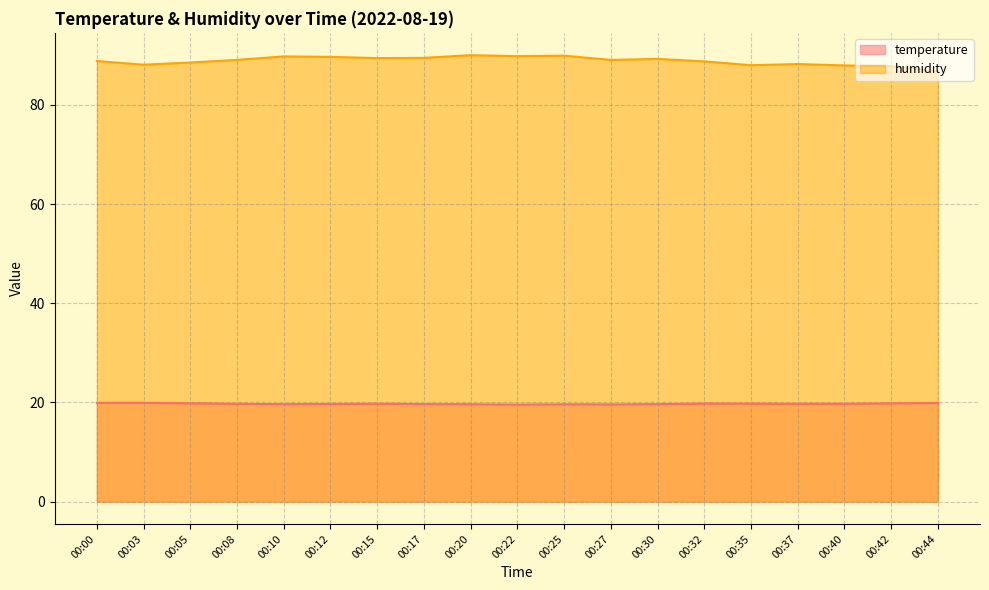

Which label corresponds to the smallest value in the chart?

00:22